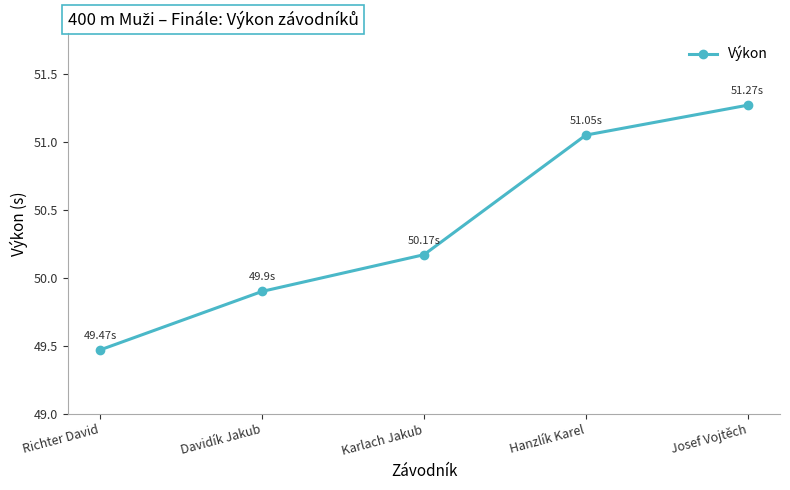

Approximately how many times larger is the value at Karlach Jakub compared to Josef Vojtěch?

1.0